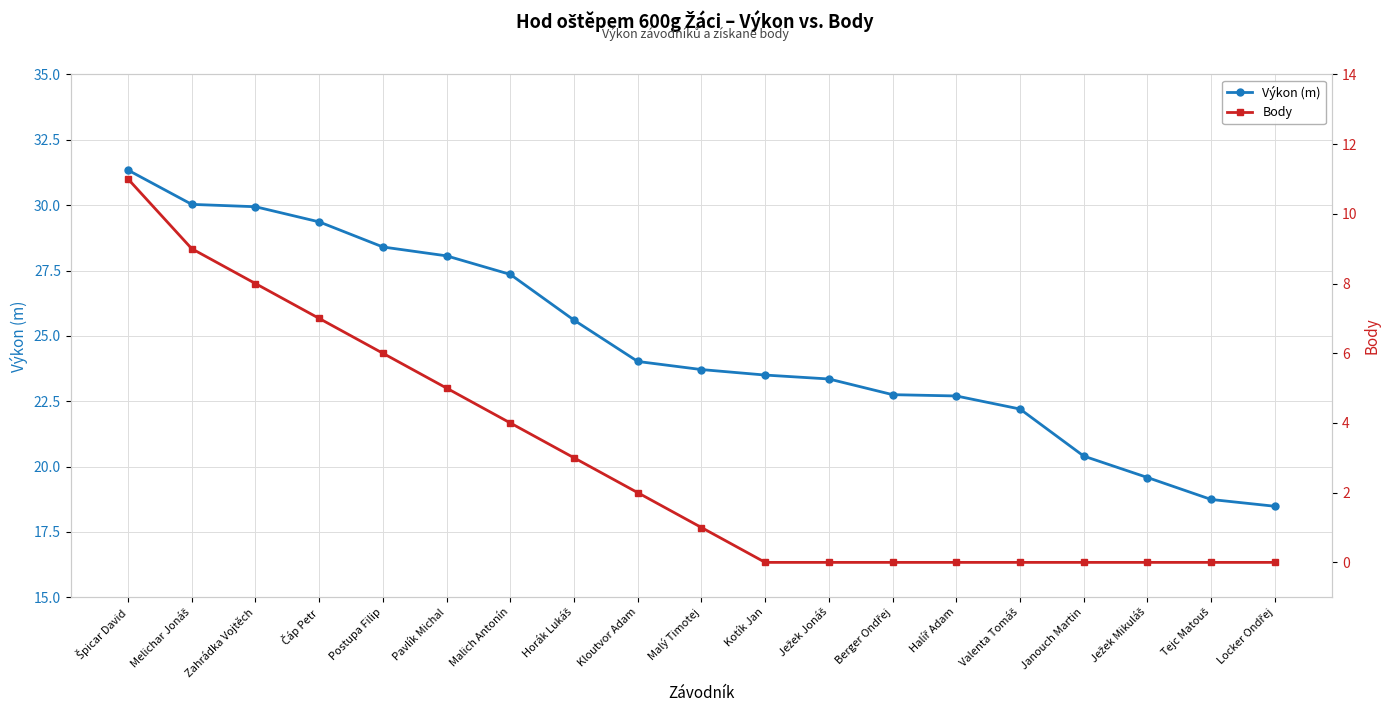

Reading right to left, transcribe all the data shown in this chart.

Výkon (m): Locker Ondřej=18.5	Tejc Matouš=18.7	Ježek Mikuláš=19.6	Janouch Martin=20.4	Valenta Tomáš=22.2	Halíř Adam=22.7	Berger Ondřej=22.8	Ježek Jonáš=23.4	Kotík Jan=23.5	Malý Timotej=23.7	Kloutvor Adam=24.0	Horák Lukáš=25.6	Malich Antonín=27.4	Pavlík Michal=28.1	Postupa Filip=28.4	Čáp Petr=29.4	Zahrádka Vojtěch=29.9	Melichar Jonáš=30.0	Špicar David=31.3
Body: Locker Ondřej=0.0	Tejc Matouš=0.0	Ježek Mikuláš=0.0	Janouch Martin=0.0	Valenta Tomáš=0.0	Halíř Adam=0.0	Berger Ondřej=0.0	Ježek Jonáš=0.0	Kotík Jan=0.0	Malý Timotej=1.0	Kloutvor Adam=2.0	Horák Lukáš=3.0	Malich Antonín=4.0	Pavlík Michal=5.0	Postupa Filip=6.0	Čáp Petr=7.0	Zahrádka Vojtěch=8.0	Melichar Jonáš=9.0	Špicar David=11.0